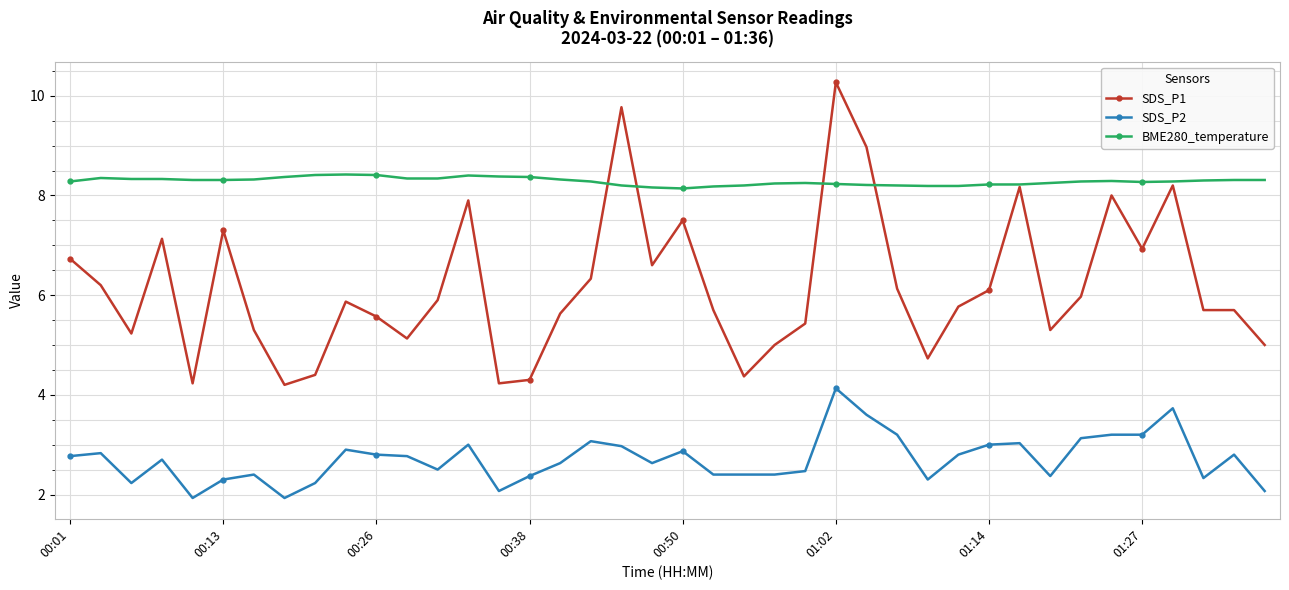

How many BME280_temperature values are between 8 and 9?

40